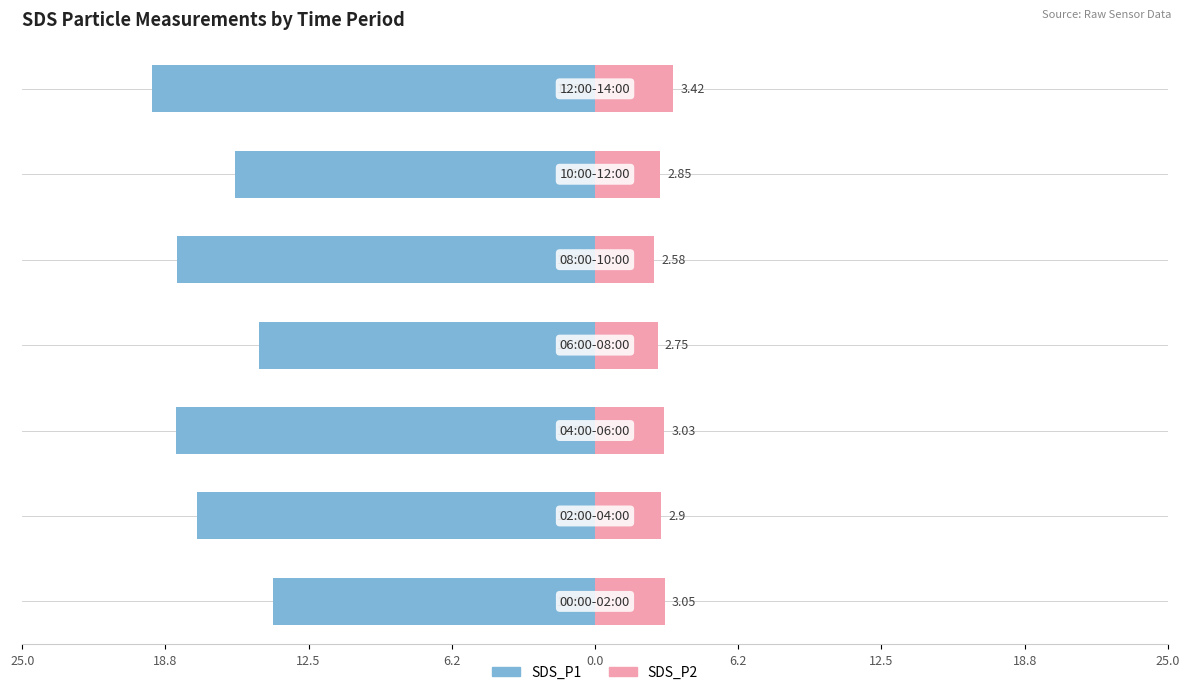

What is the value of the SDS_P2 bar at the 1st from the left?

3.0